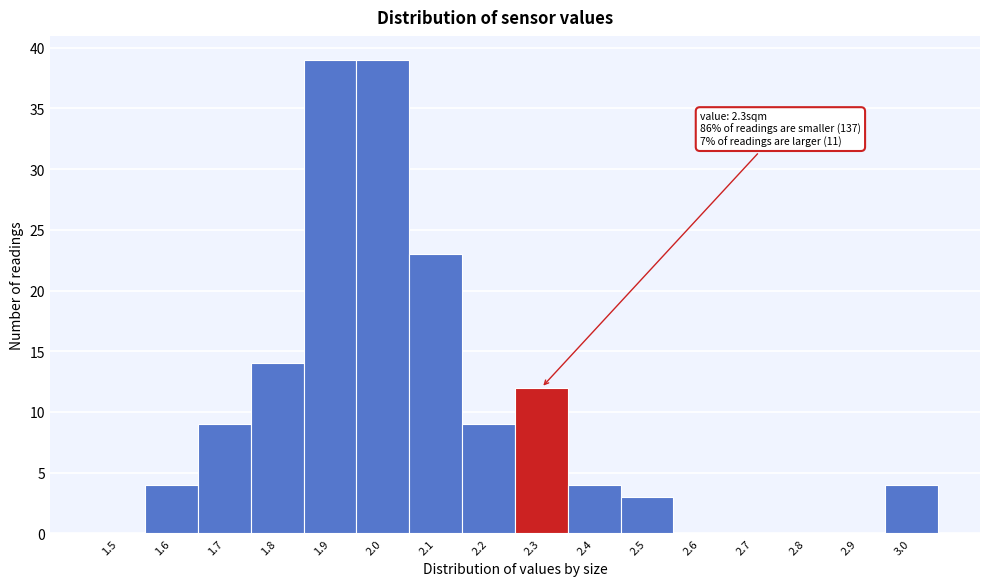

Reading left to right, what are all the values shown in this chart?

1.5=0	1.6=4	1.7=9	1.8=14	1.9=39	2.0=39	2.1=23	2.2=9	2.3=12	2.4=4	2.5=3	2.6=0	2.7=0	2.8=0	2.9=0	3.0=4